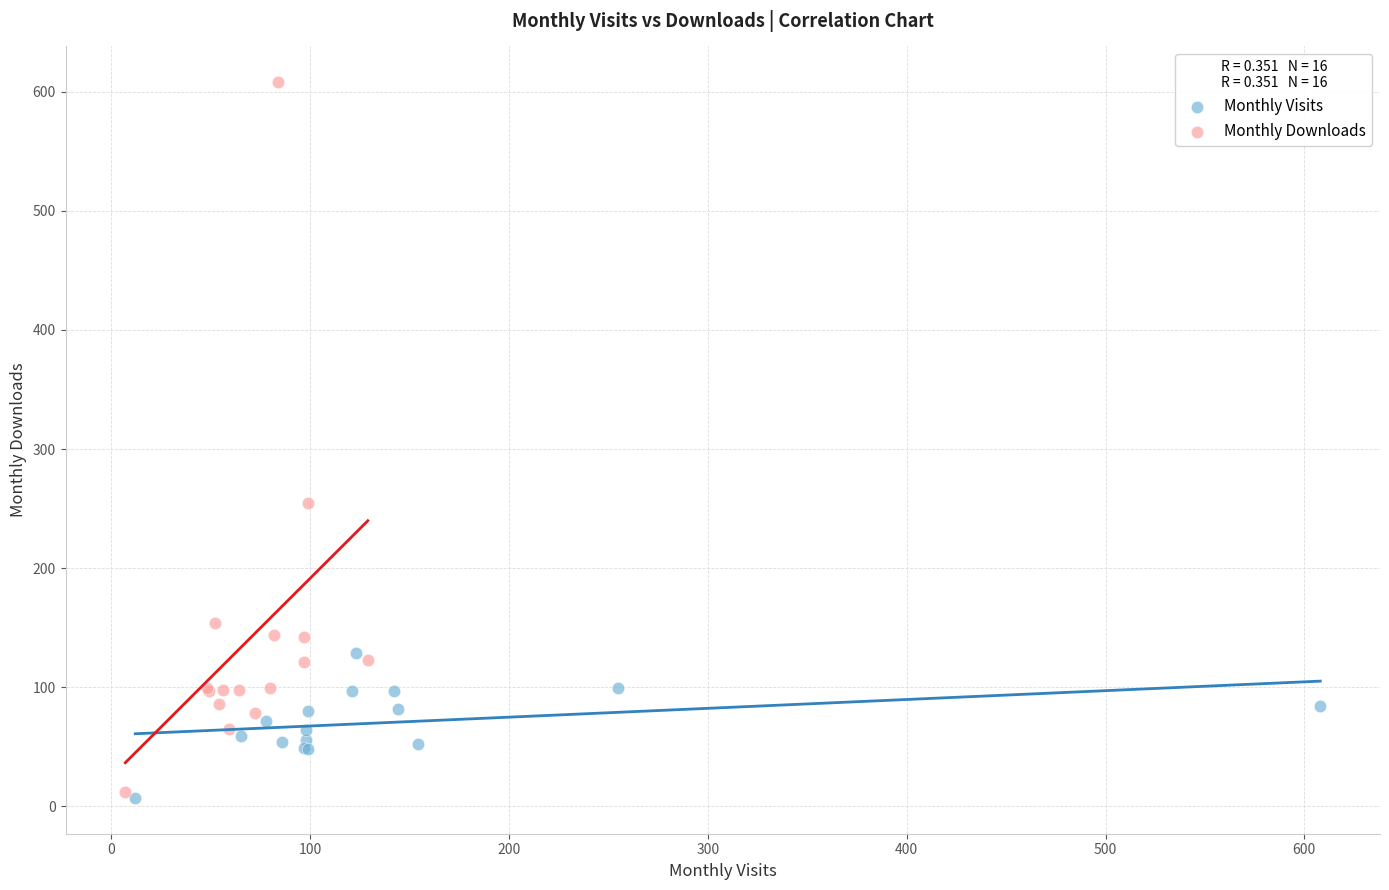

Which series has the widest spread of Y values?

Monthly Downloads